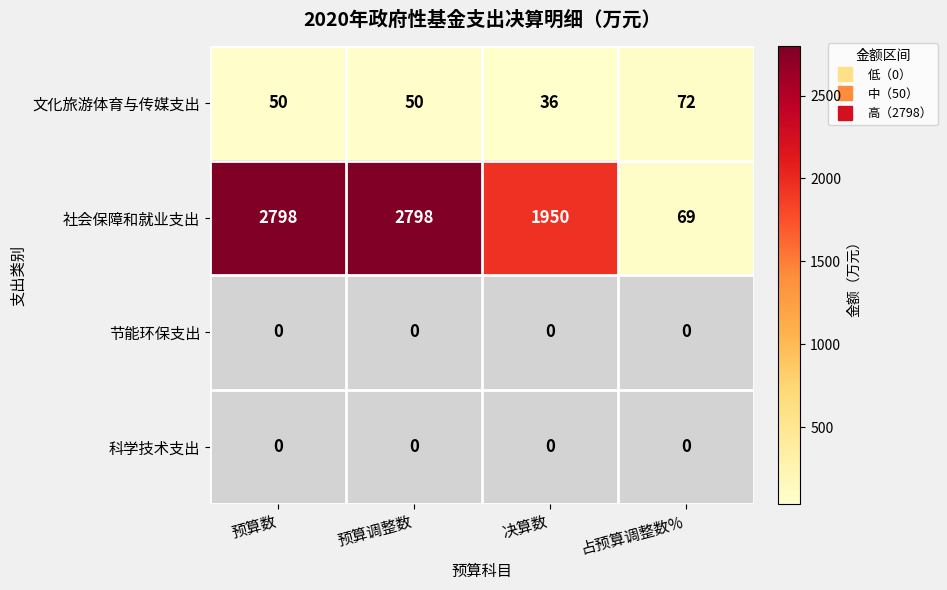

Which series has the largest total across all categories?

社会保障和就业支出